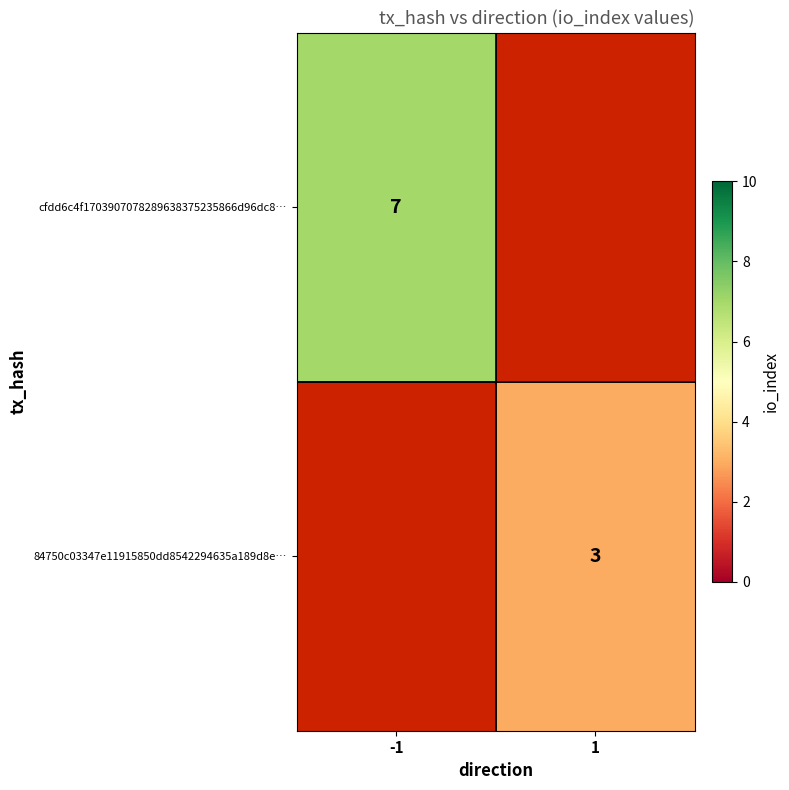

True or false: 84750c03347e11915850dd8542294635a189d8e… has a value of 2 at 1.

False